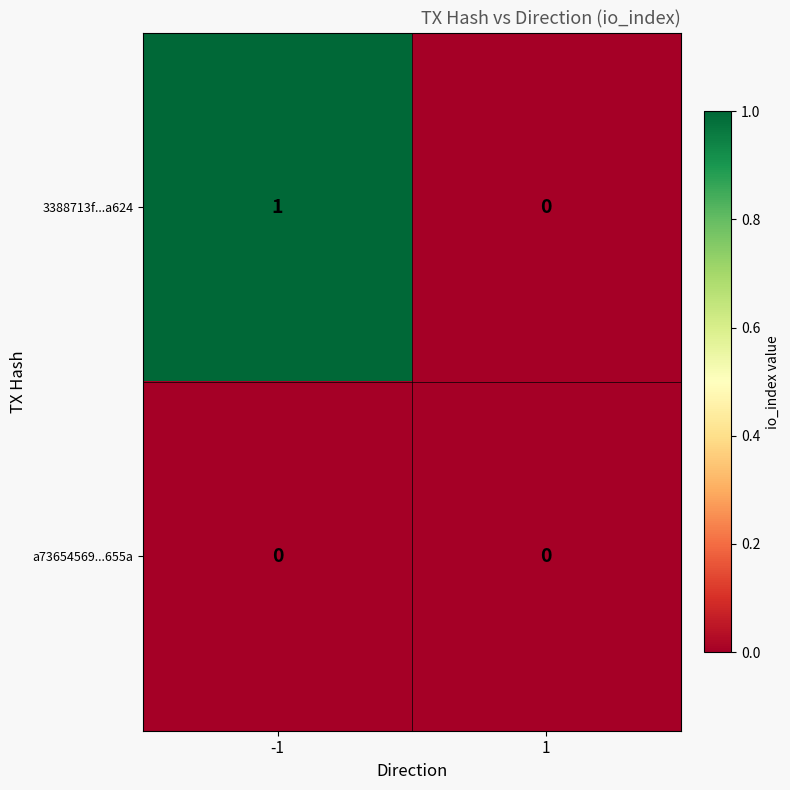

Reading left to right, extract all data points from this chart.

3388713f...a624: -1=1	1=0
a73654569...655a: -1=0	1=0